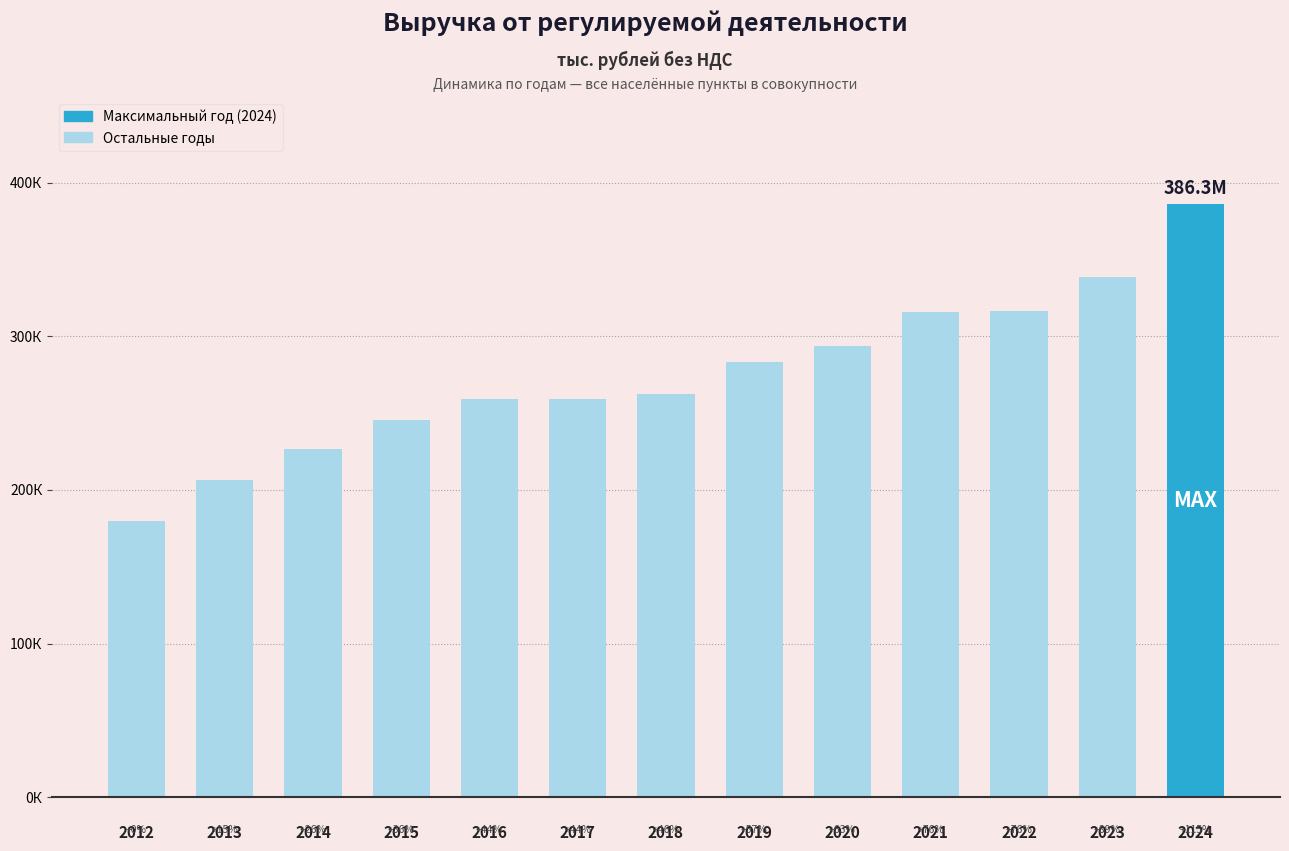

Does the chart contain any negative values?

No